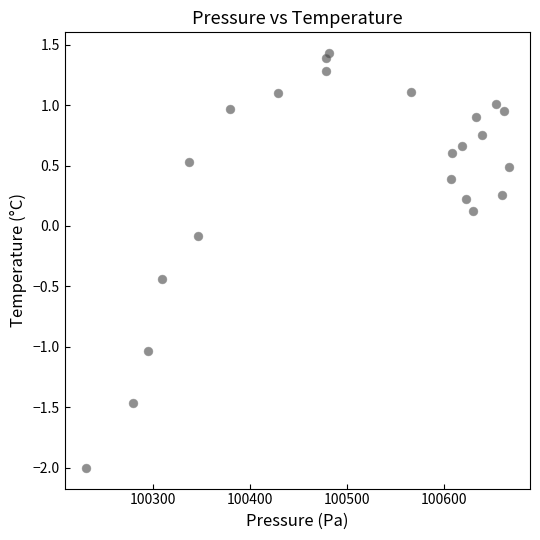

What is the range of Y values (max minus min)?

3.4